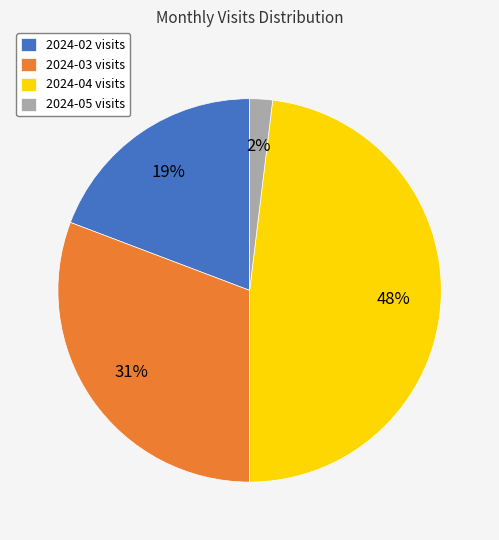

How many slices are in this pie chart?

4